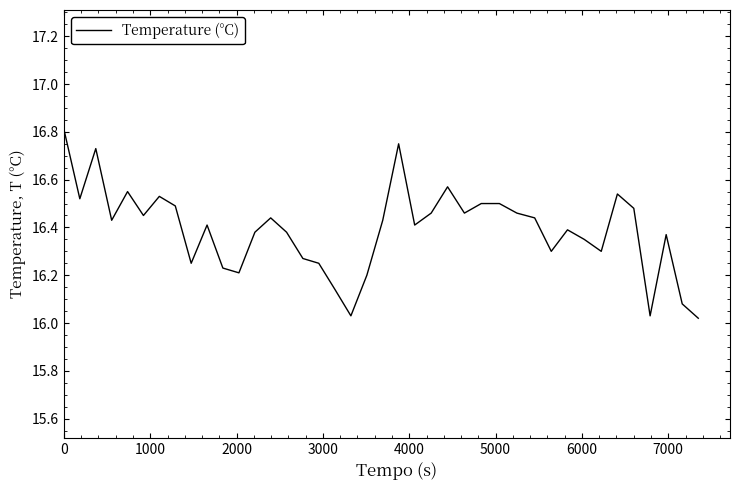

What is the difference between the maximum and minimum values?

0.8